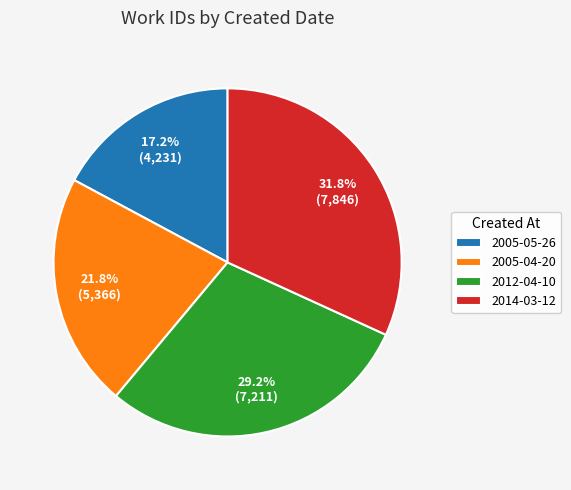

Which slice is the largest?

2014-03-12